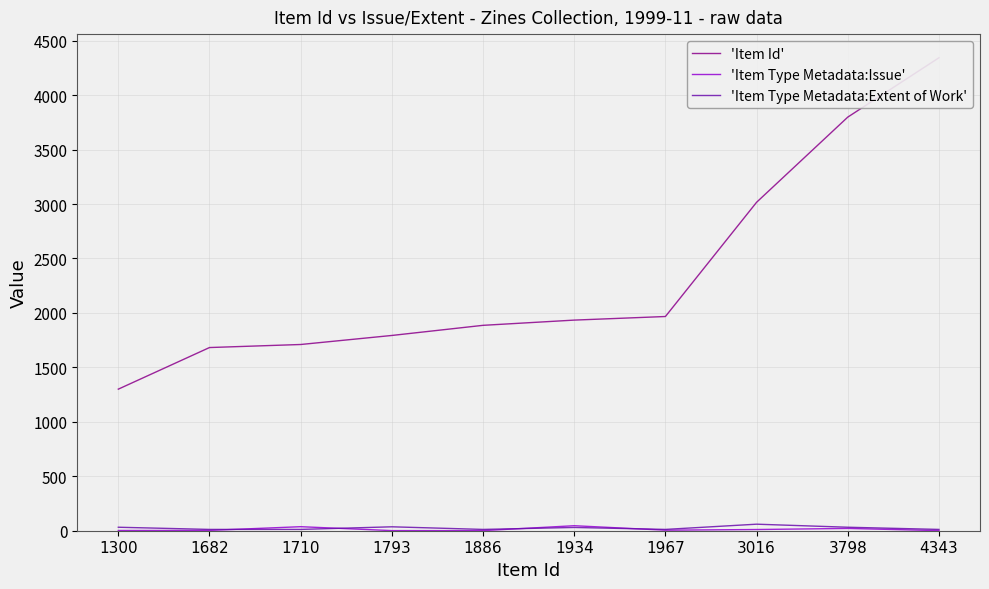

At how many categories does at least one series exceed 375?

10